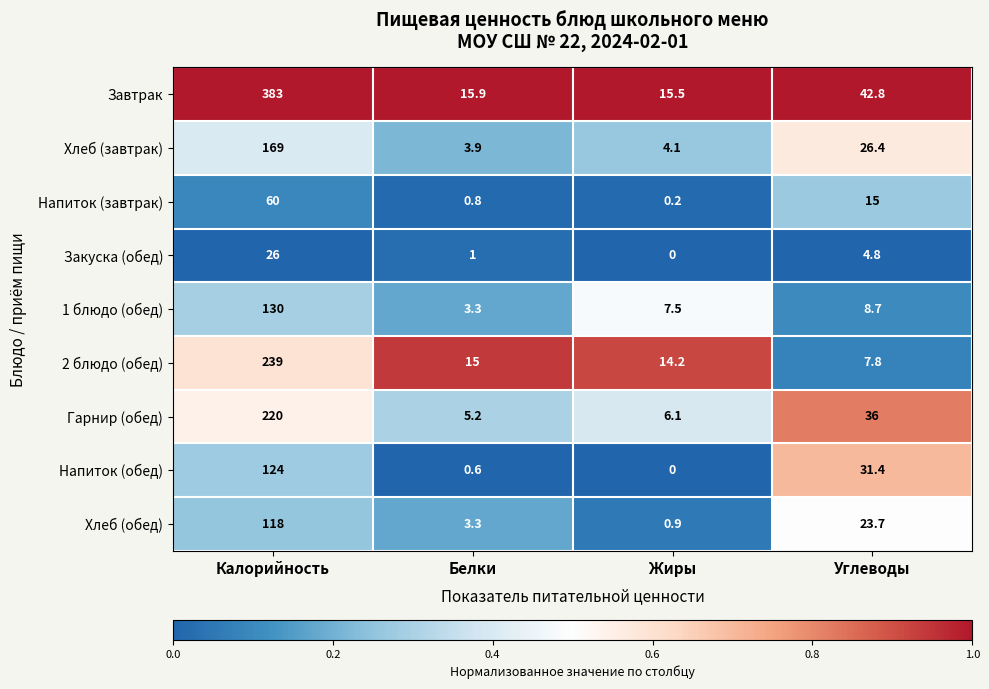

Which series changed the most between Калорийность and Белки?

Завтрак